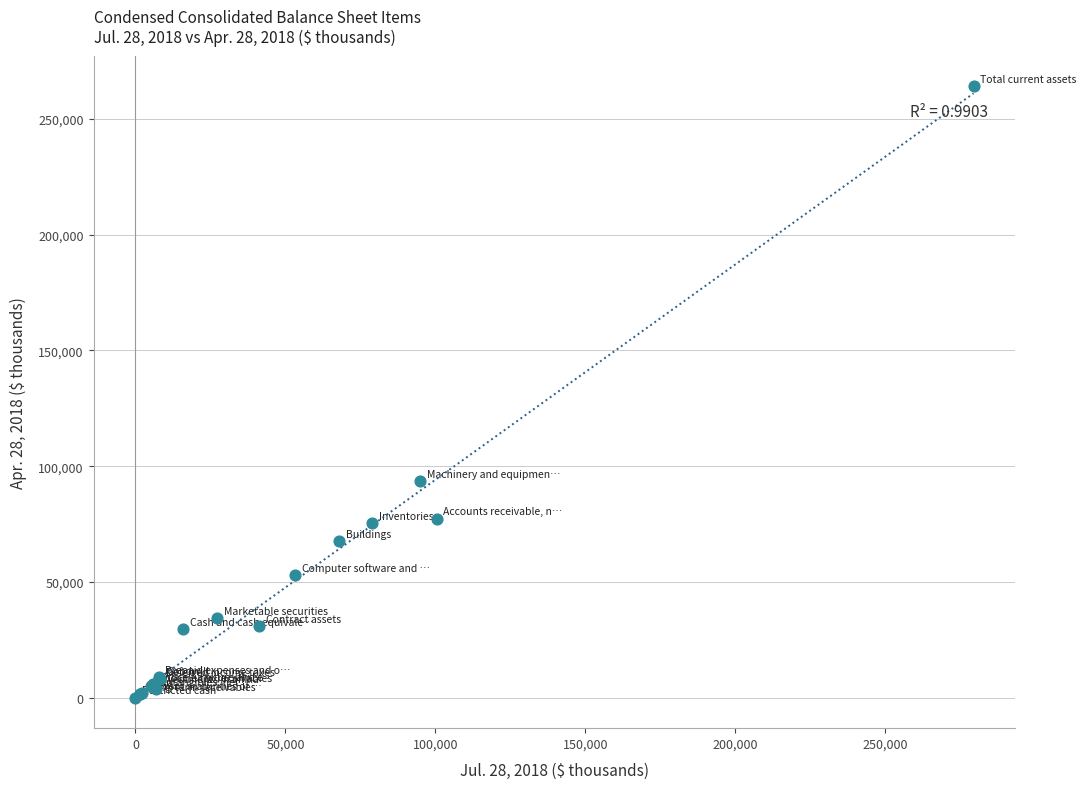

What Y value in the scatter plot is closest to 132080?

93439